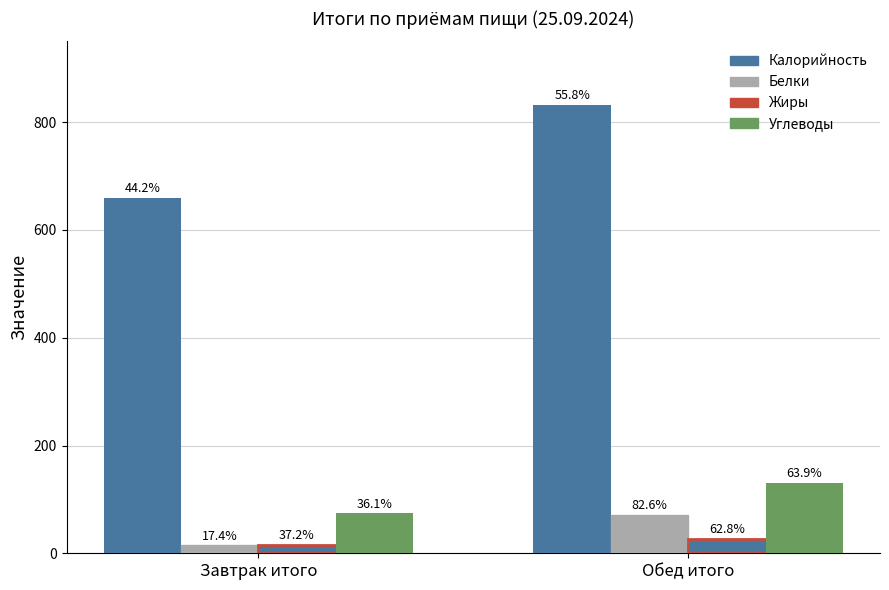

How many bars are there in each group?

4